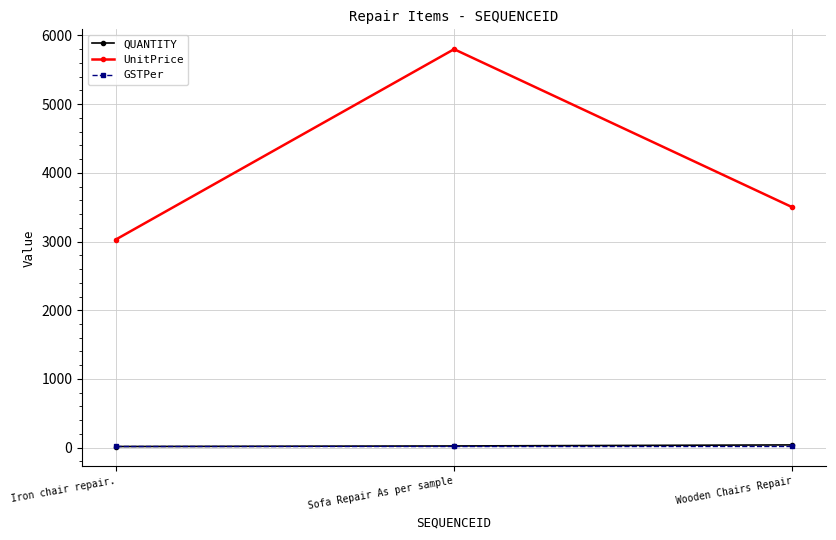

Is it true that UnitPrice equals 3500 at Wooden Chairs Repair?

True